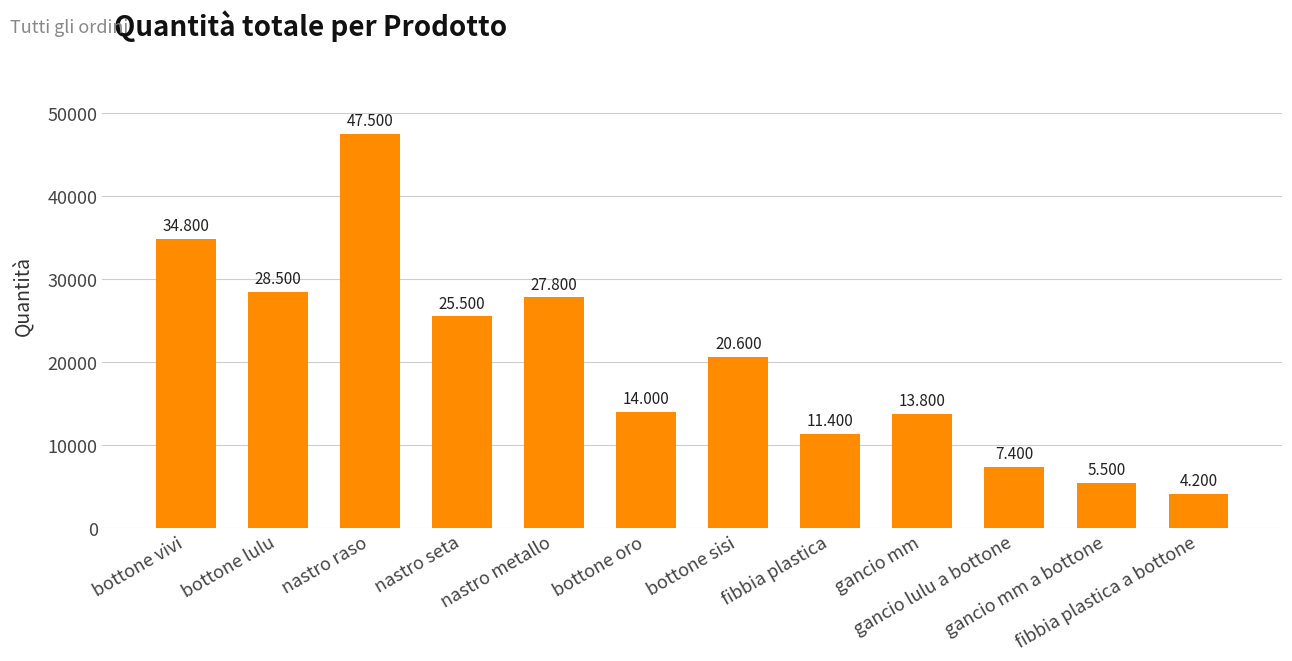

What is the value of the 7th bar from the left?

20600